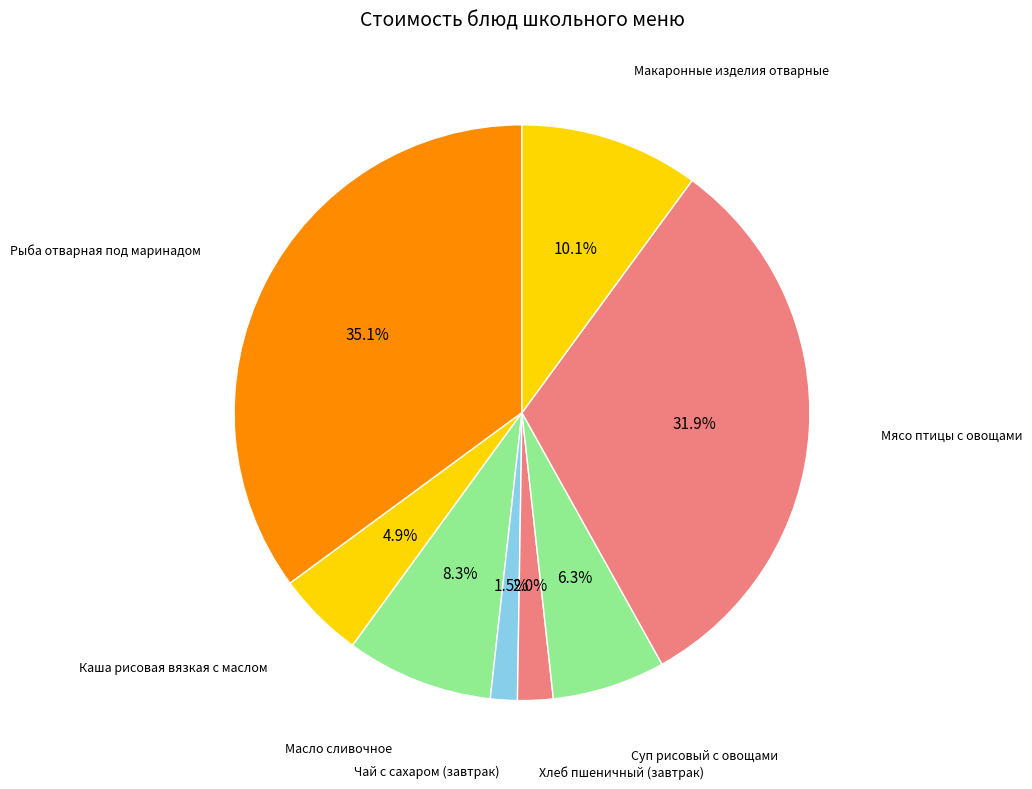

How many segments does this pie chart have?

8